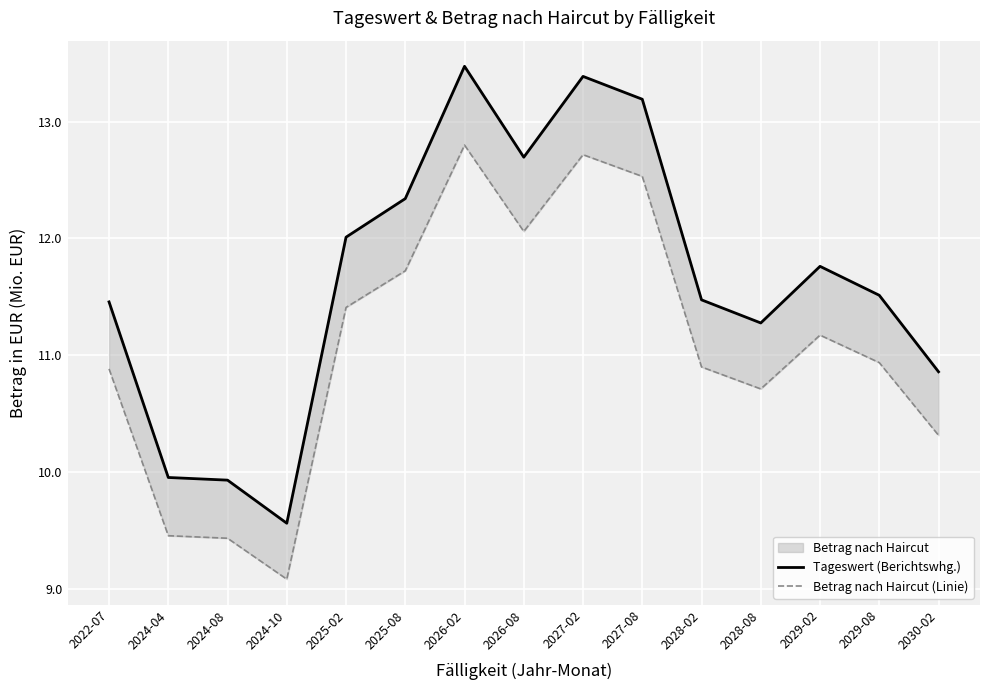

At 2030-02, list the series in order from largest to smallest.

Tageswert (Berichtswhg.), Betrag nach Haircut (Linie)